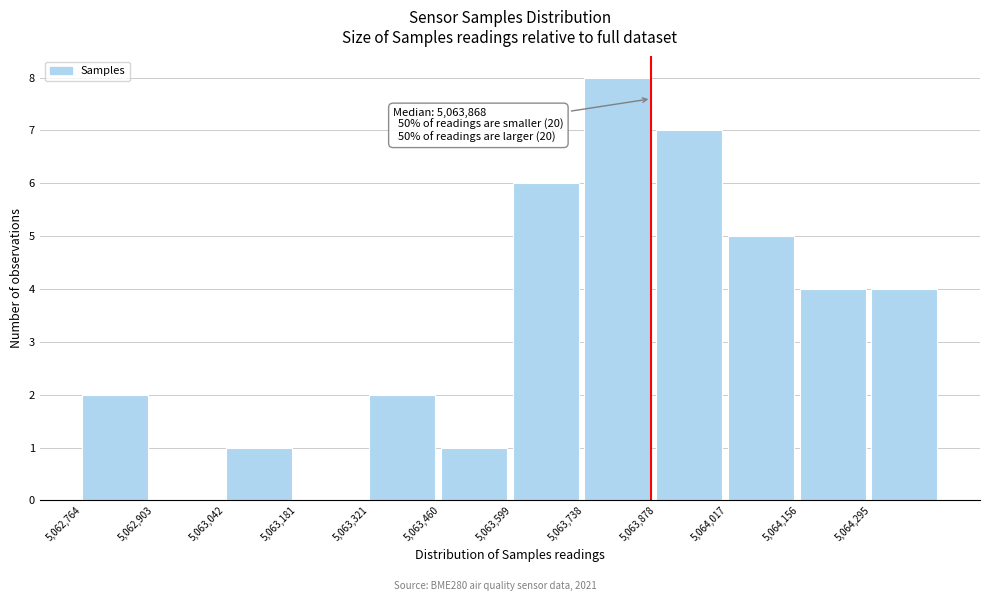

Which range on the x-axis has the tallest bar?

5063740 to 5063880